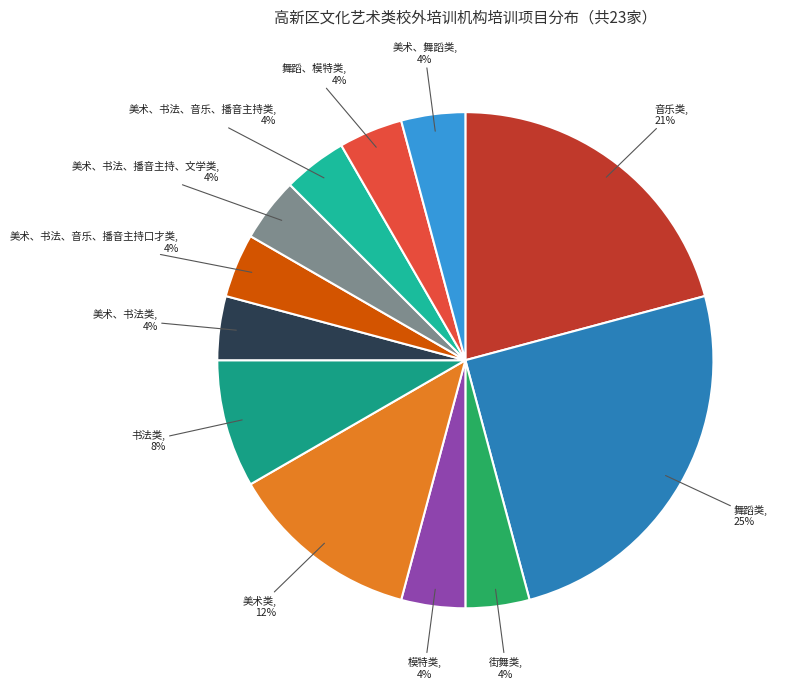

Does 书法类 represent more than half of the total?

No